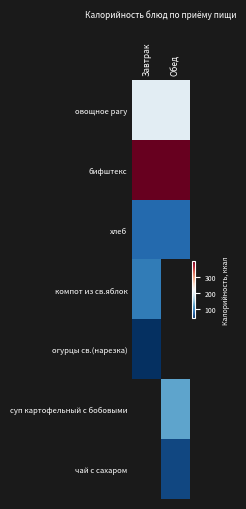

Which label corresponds to the smallest value in the chart?

Завтрак